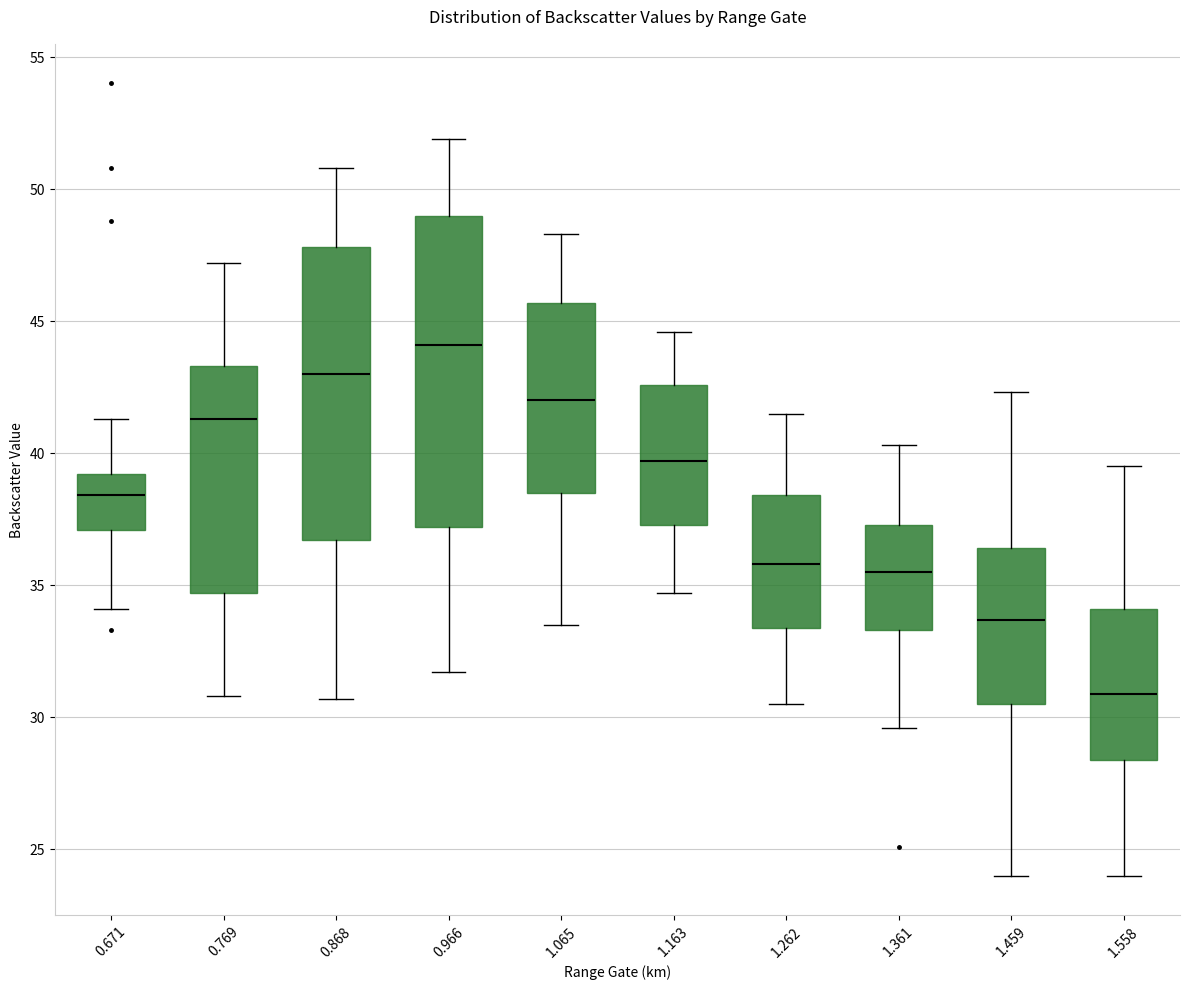

Which box has the lowest median line?

1.558